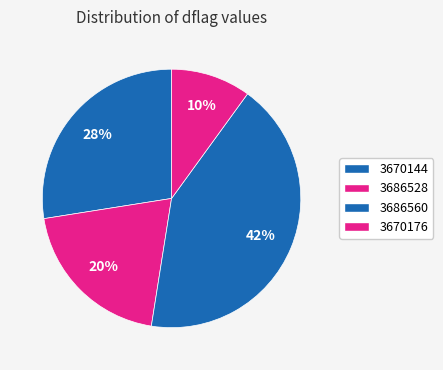

Which has a higher value, 3686560 or 3670176?

3686560